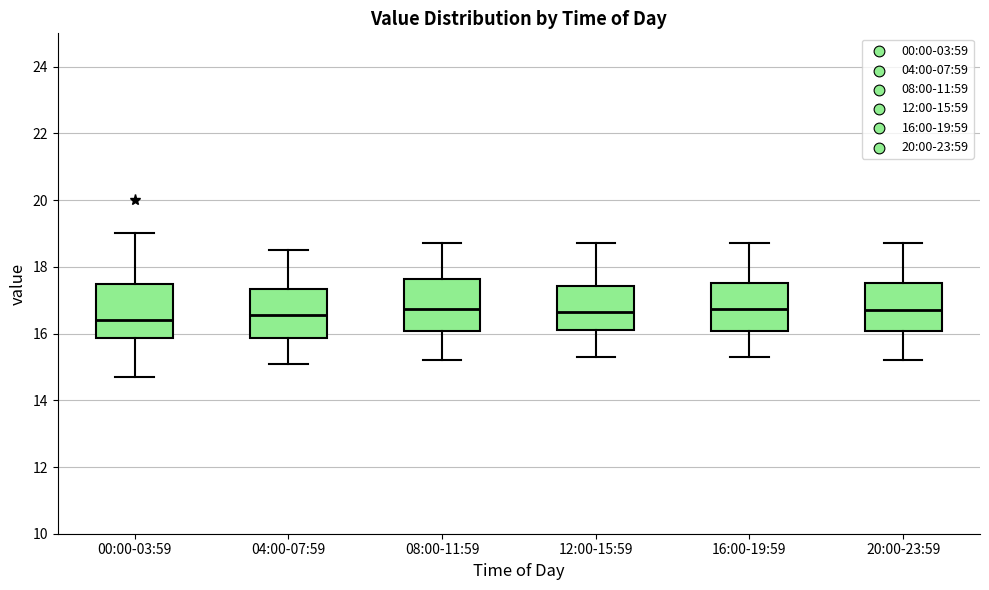

Where is the lower edge of the box for 08:00-11:59 on the y-axis? The values are not printed on the chart, so give them approximately, as read against the axis.

16.0